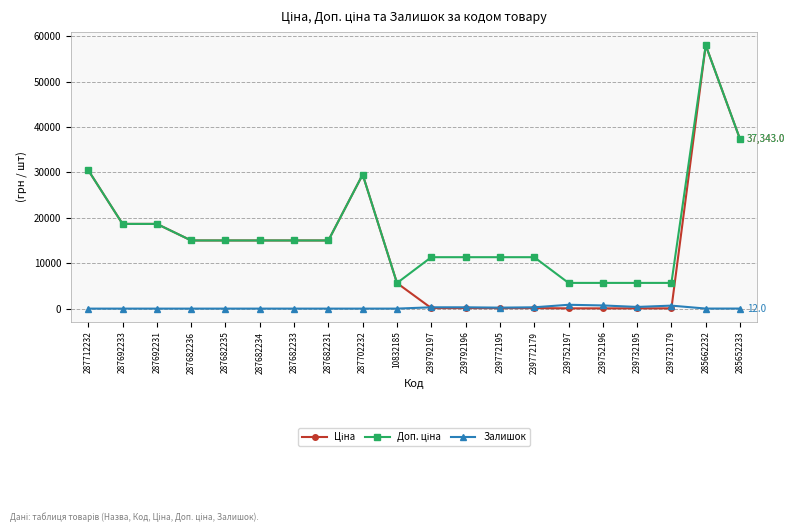

Is it true that Залишок equals 1.0 at 10832185?

True